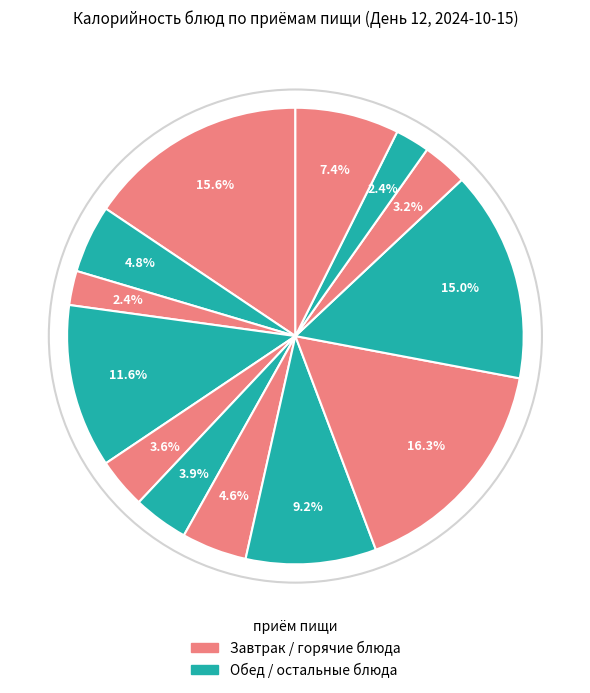

Count the number of slices in the pie.

13